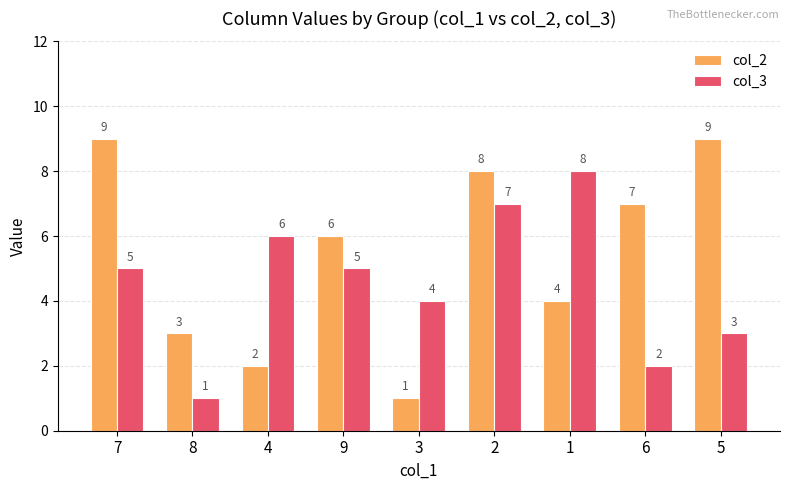

What is the difference between the col_3 values at 2 and 5?

4